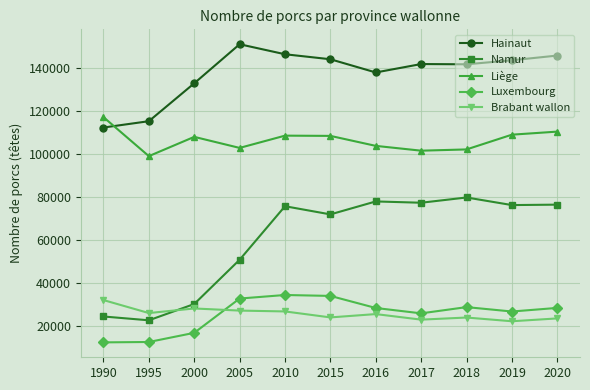

Does the chart have visible grid lines?

Yes